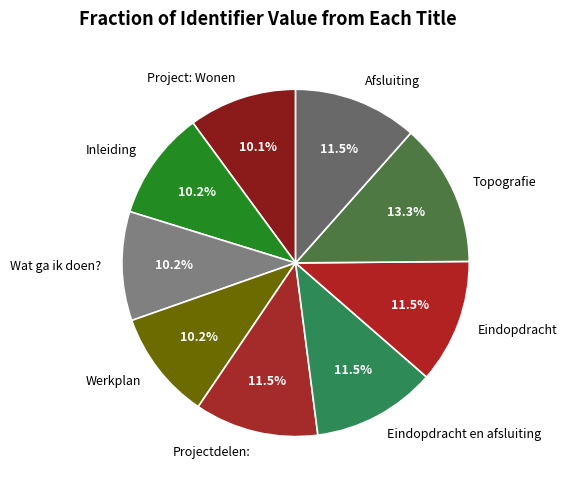

What is the ratio of the value at Project: Wonen to the value at Werkplan?

1.0